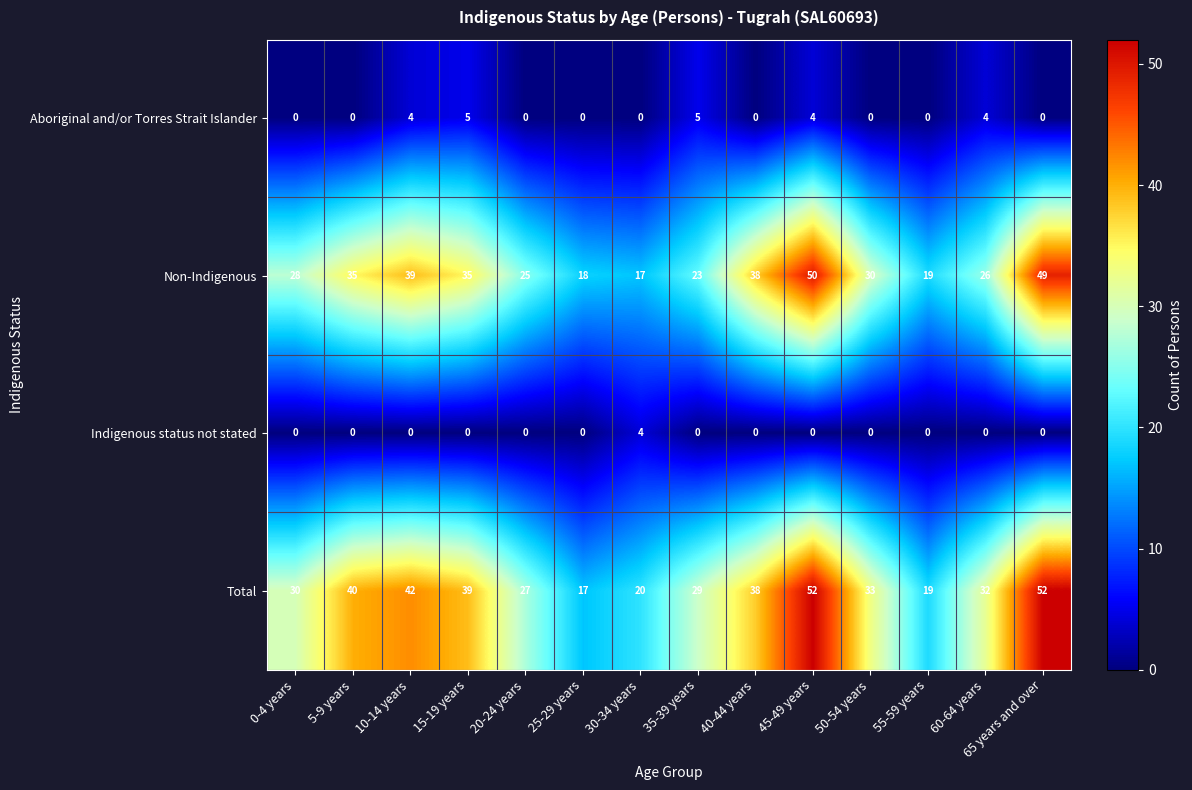

Rank the series at 15-19 years from highest to lowest value.

Total, Non-Indigenous, Aboriginal and/or Torres Strait Islander, Indigenous status not stated